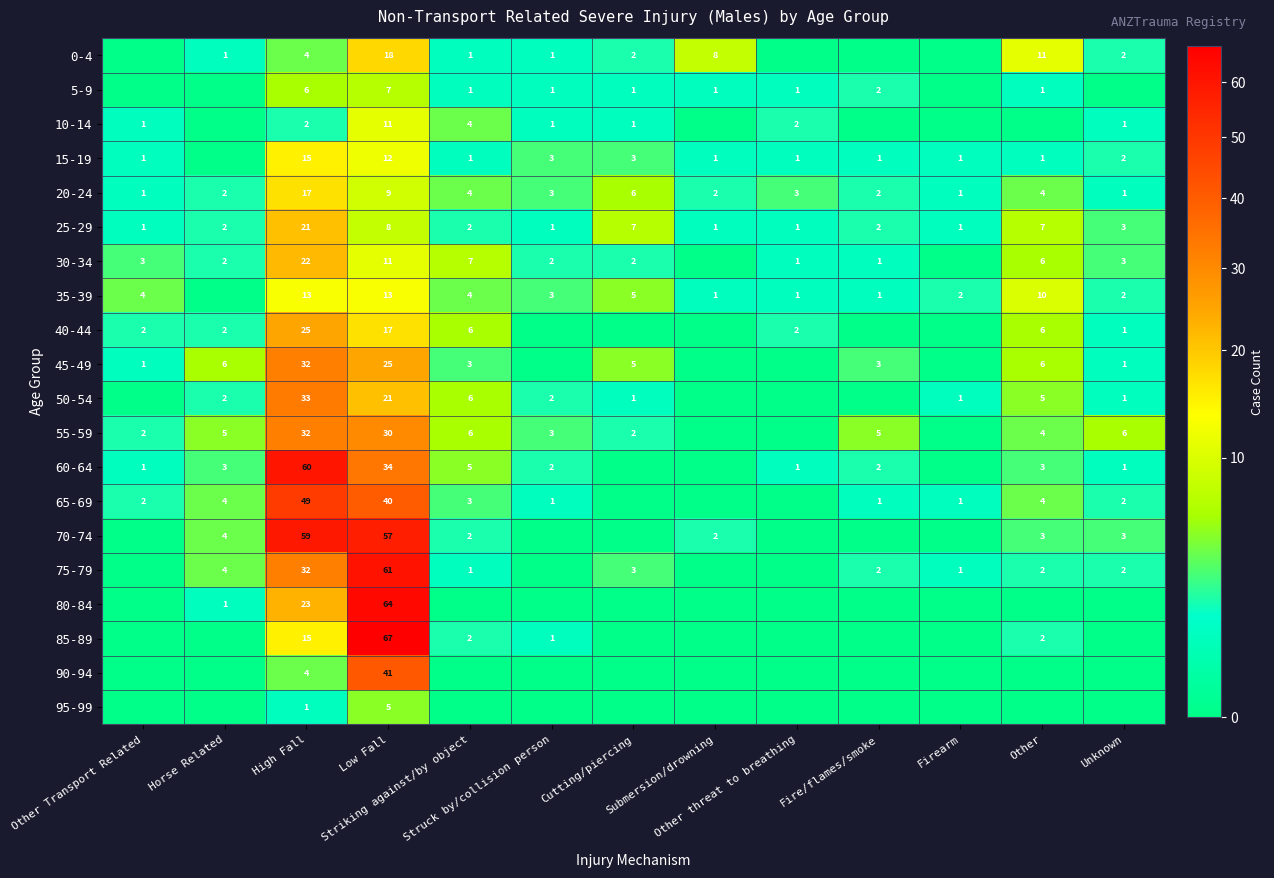

Which series has the largest total across all categories?

70-74